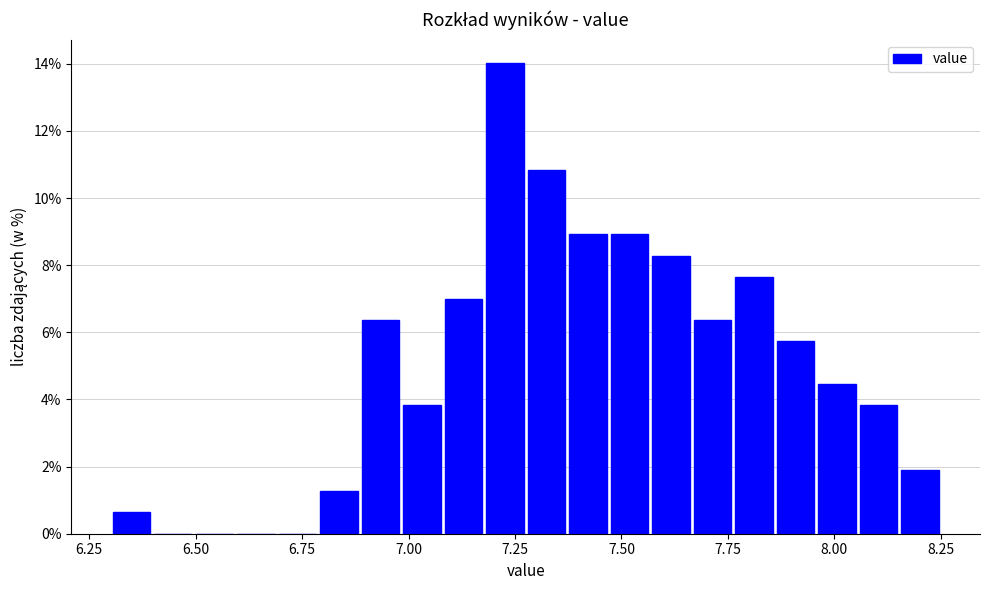

Read against the x-axis, roughly where is the centre of the tallest bar?

7.25